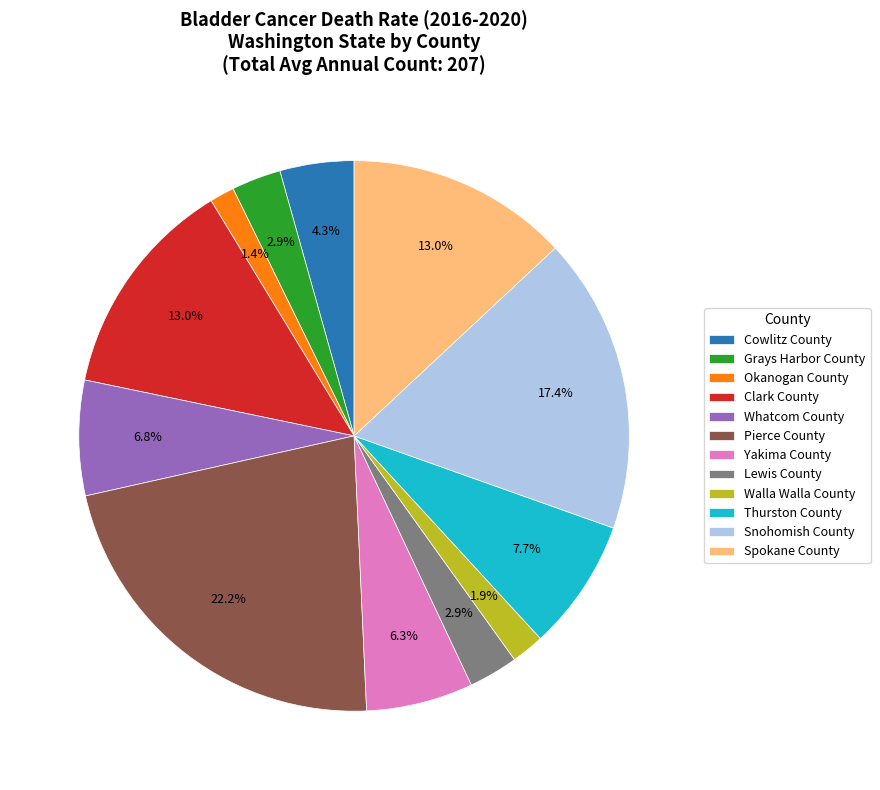

Is the sum of Cowlitz County and Yakima County greater than half?

No